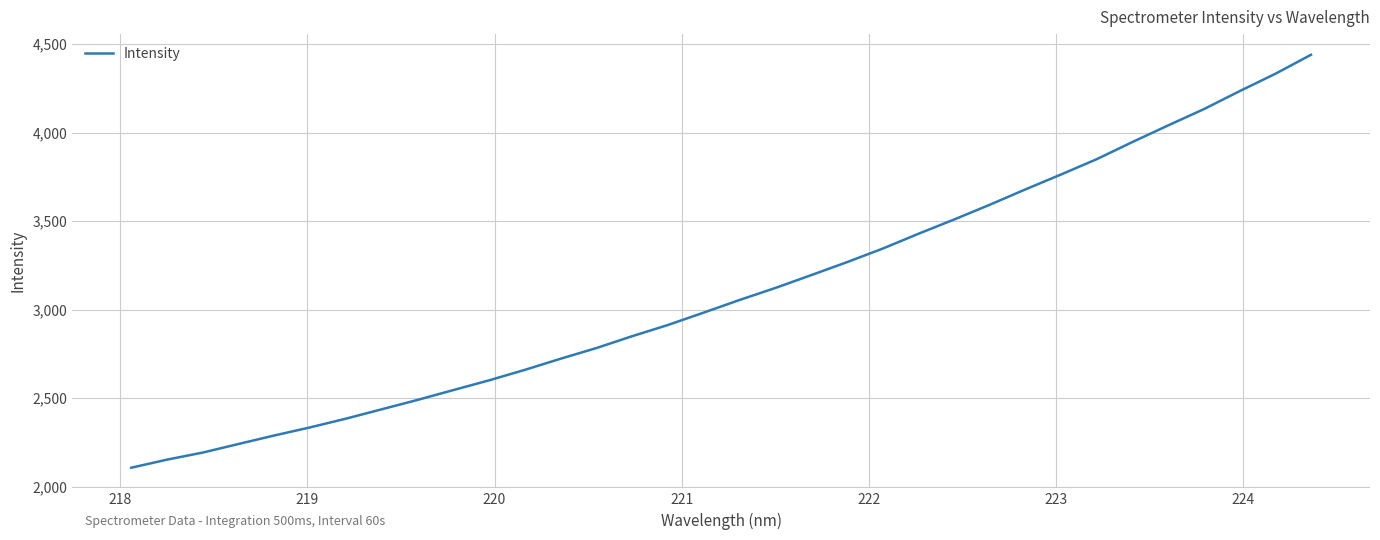

What is the average value?

3106.9